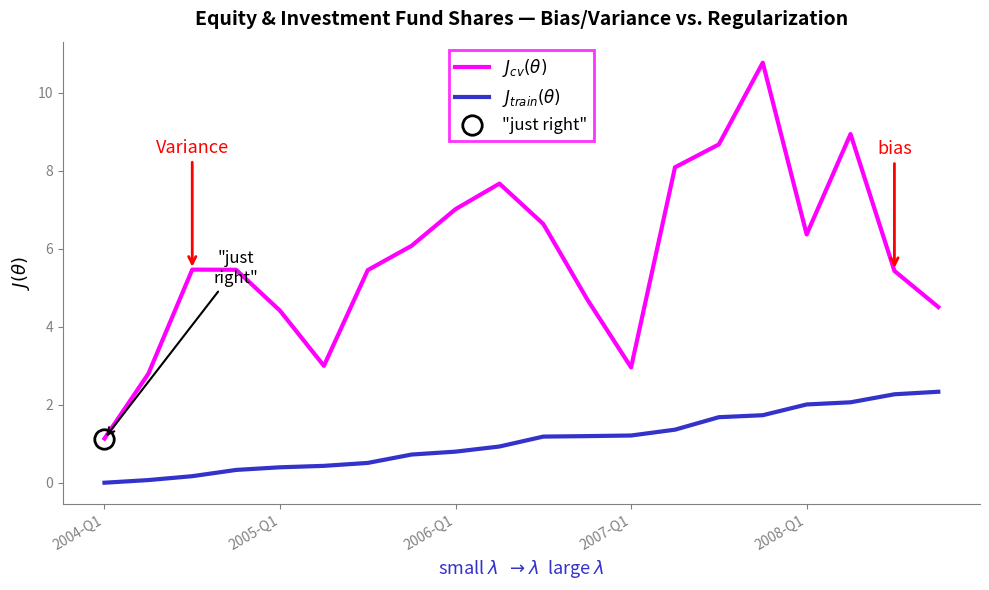

Does the chart have visible grid lines?

No